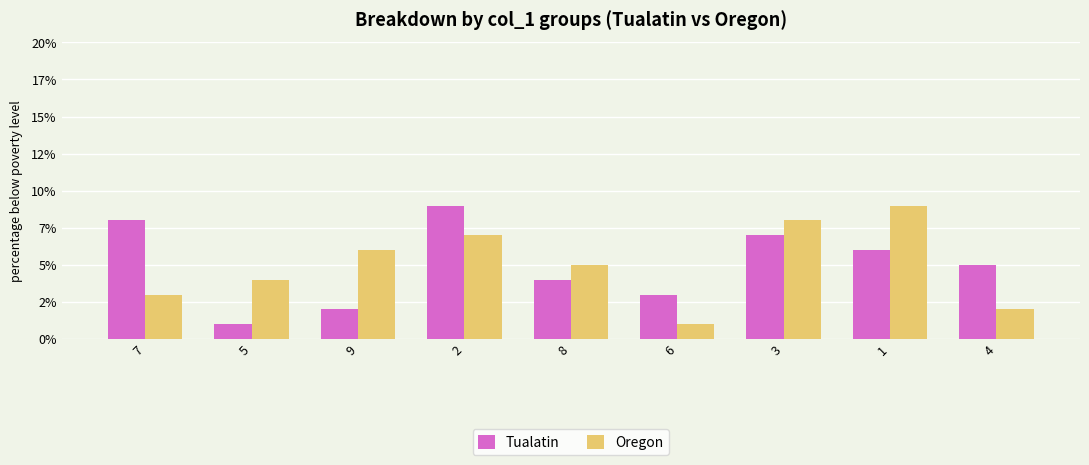

Reading left to right, what are all the values shown in this chart?

Tualatin: 7=8	5=1	9=2	2=9	8=4	6=3	3=7	1=6	4=5
Oregon: 7=3	5=4	9=6	2=7	8=5	6=1	3=8	1=9	4=2